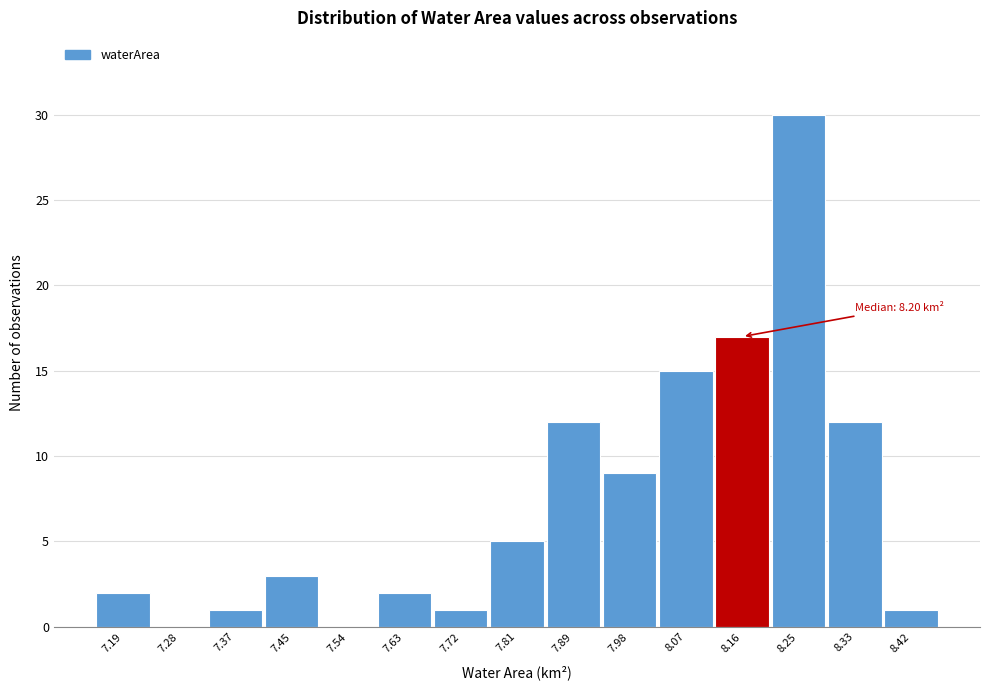

Reading right to left, list all the values displayed in this chart.

8.42=1	8.33=12	8.25=30	8.16=17	8.07=15	7.98=9	7.89=12	7.81=5	7.72=1	7.63=2	7.54=0	7.45=3	7.37=1	7.28=0	7.19=2